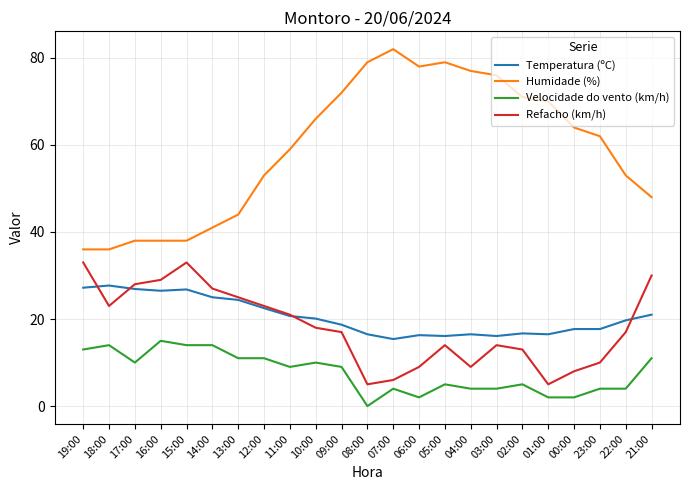

Which series has the largest total across all categories?

Humidade (%)